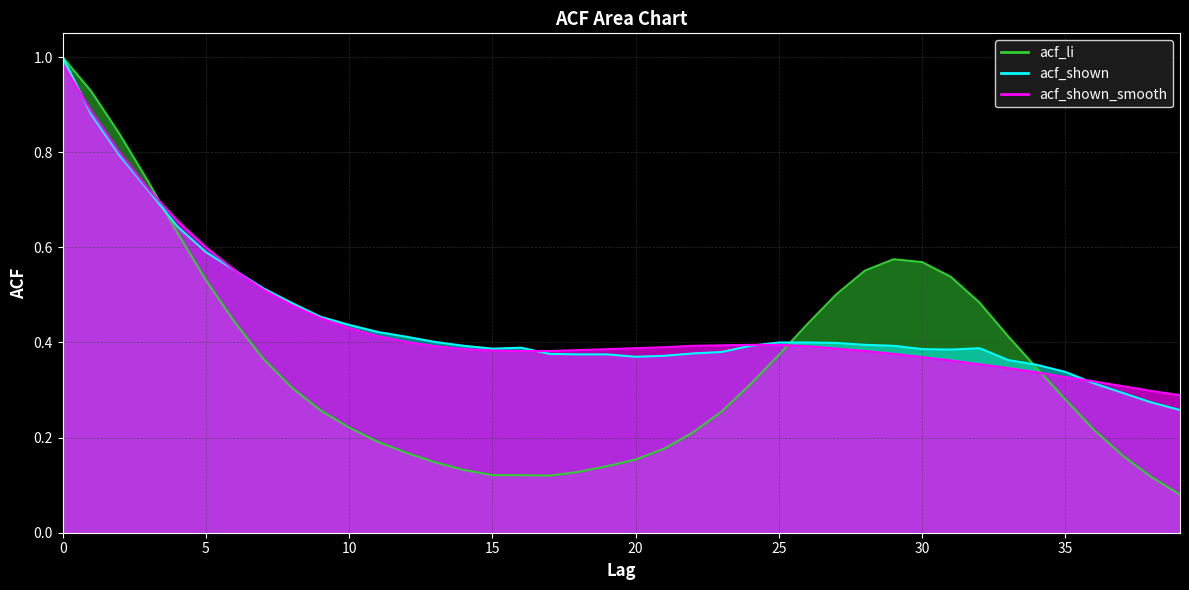

Between 26 and 6, which is larger?

6